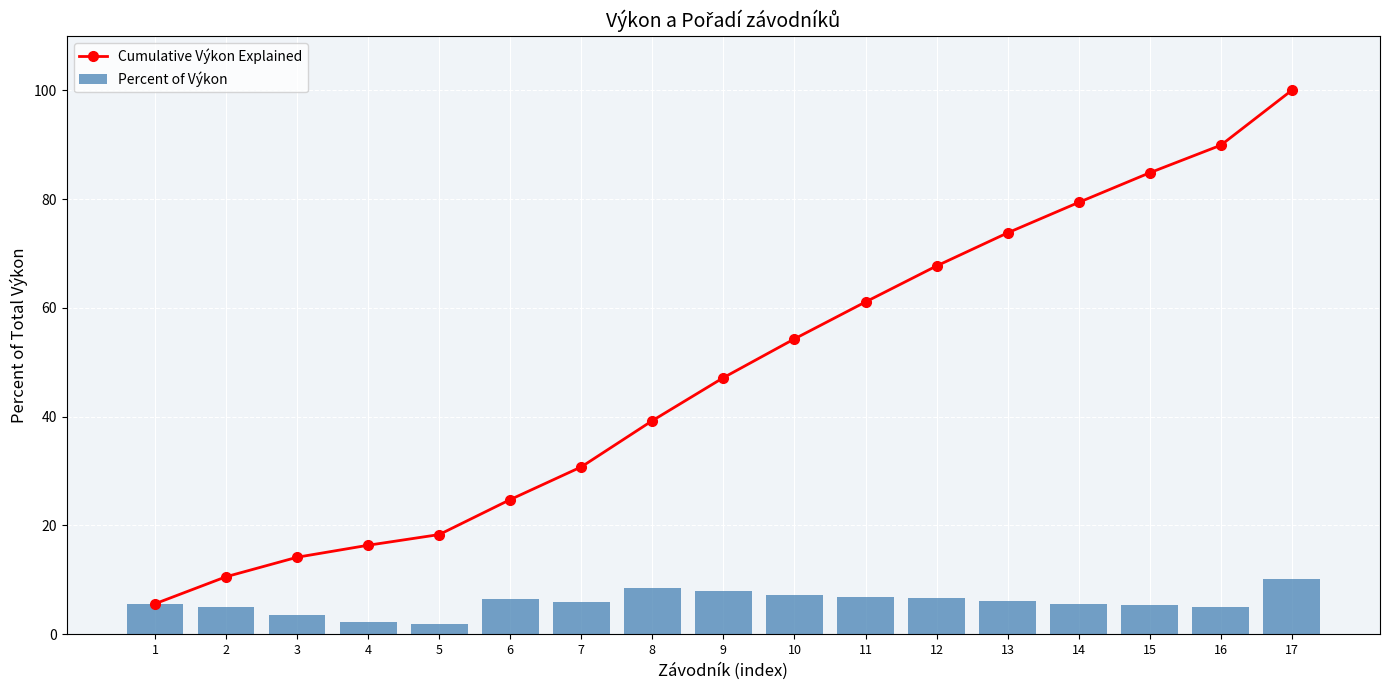

What is the total value across all series at 16?

95.0